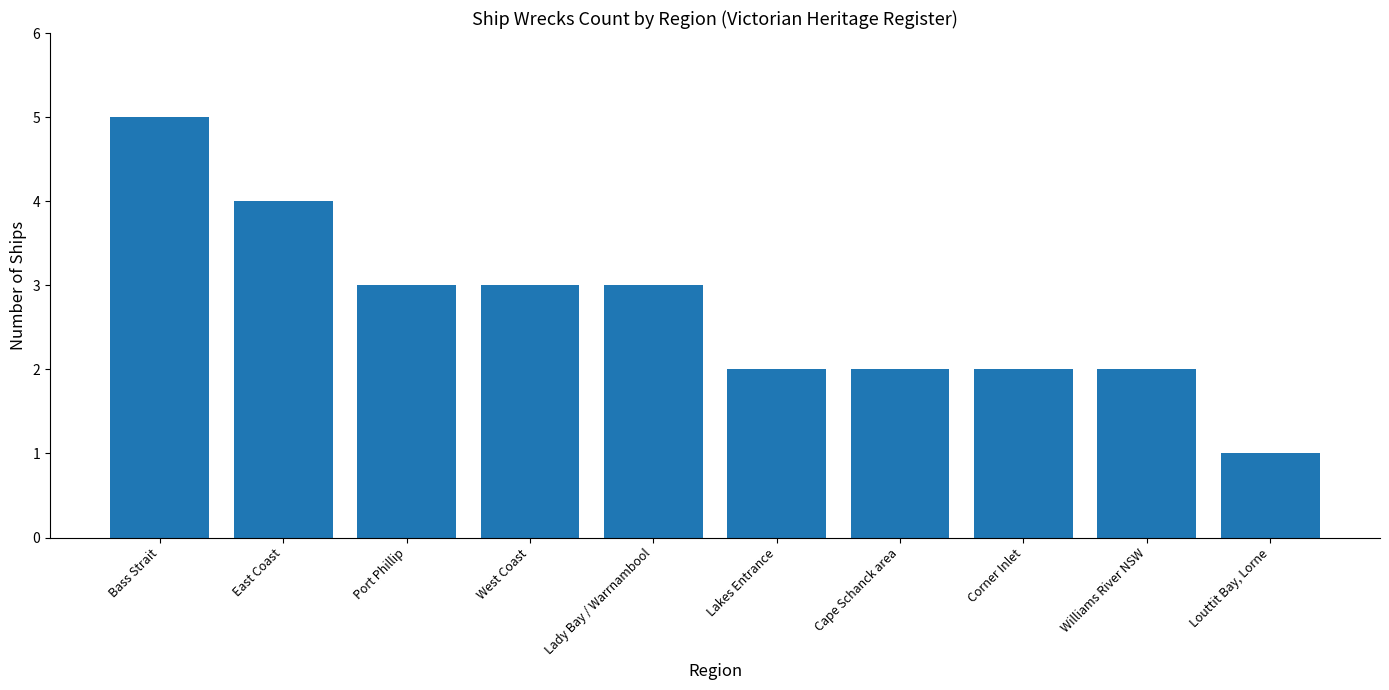

Which label corresponds to the smallest value in the chart?

Louttit Bay, Lorne